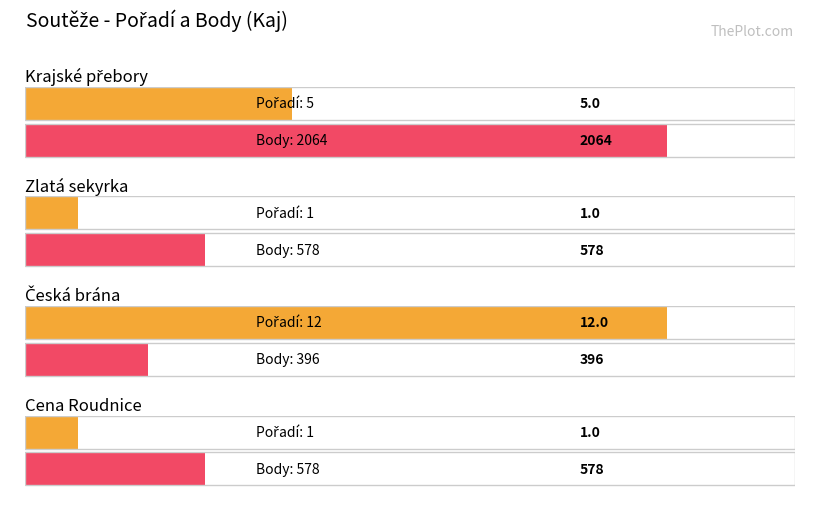

What is the label of the 2nd bar from the left?

Zlatá sekyrka